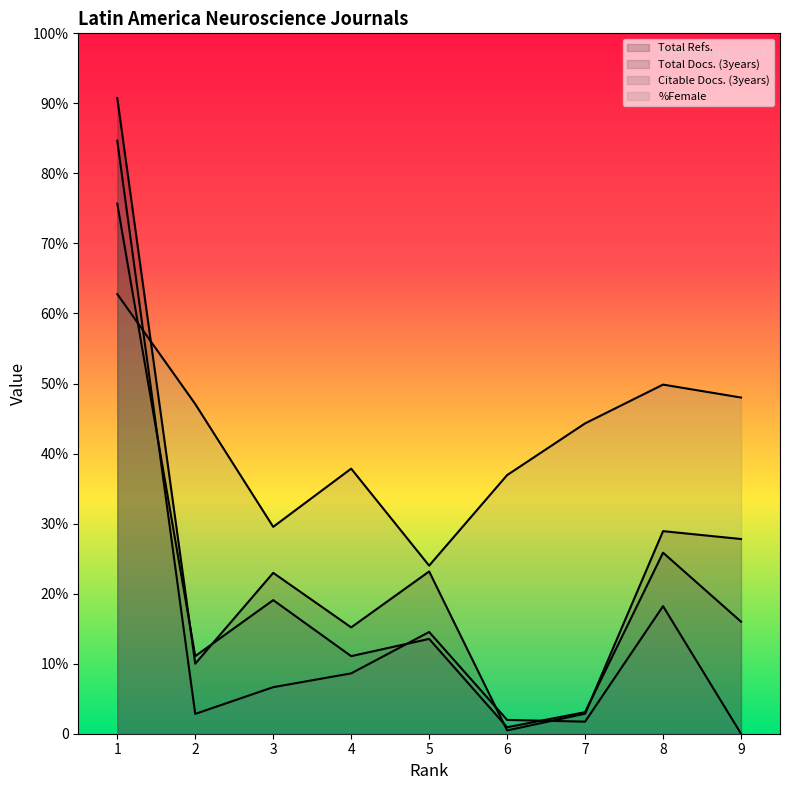

At which label does Citable Docs. (3years) first exceed 432?

1